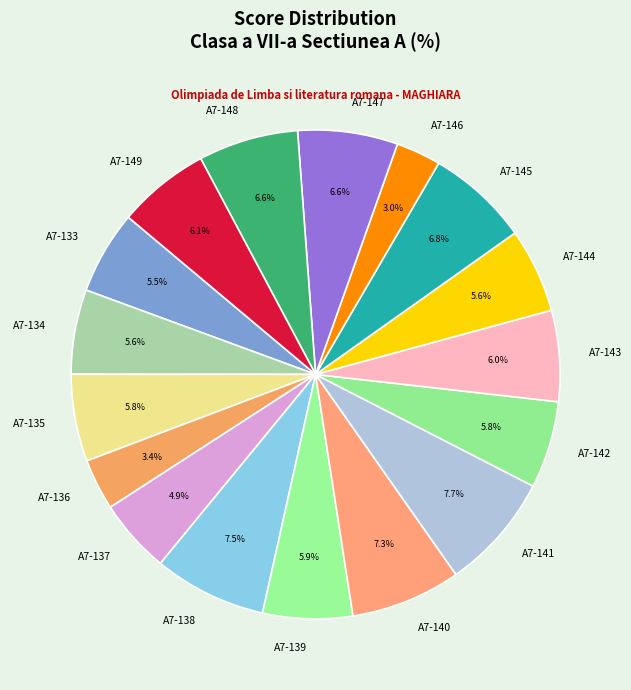

Is there any slice that represents more than half of the pie?

No